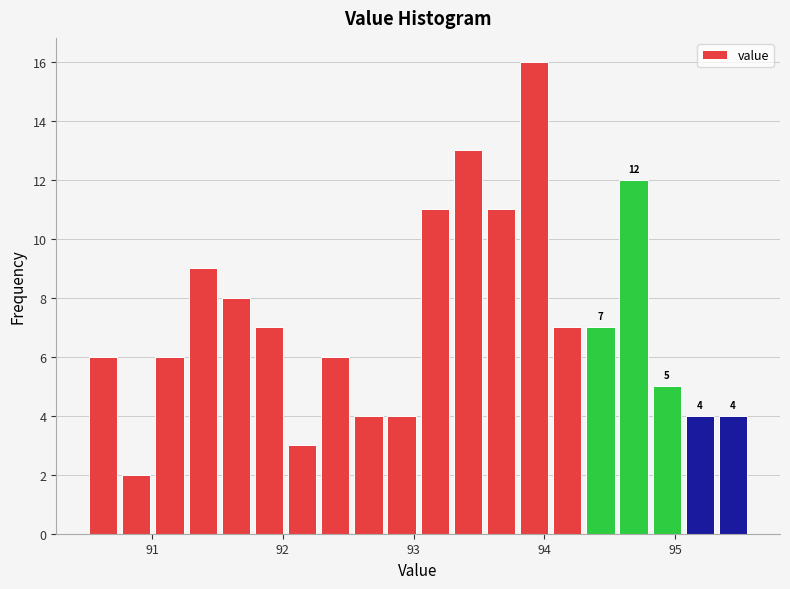

Read against the x-axis, roughly where is the centre of the tallest bar?

93.9